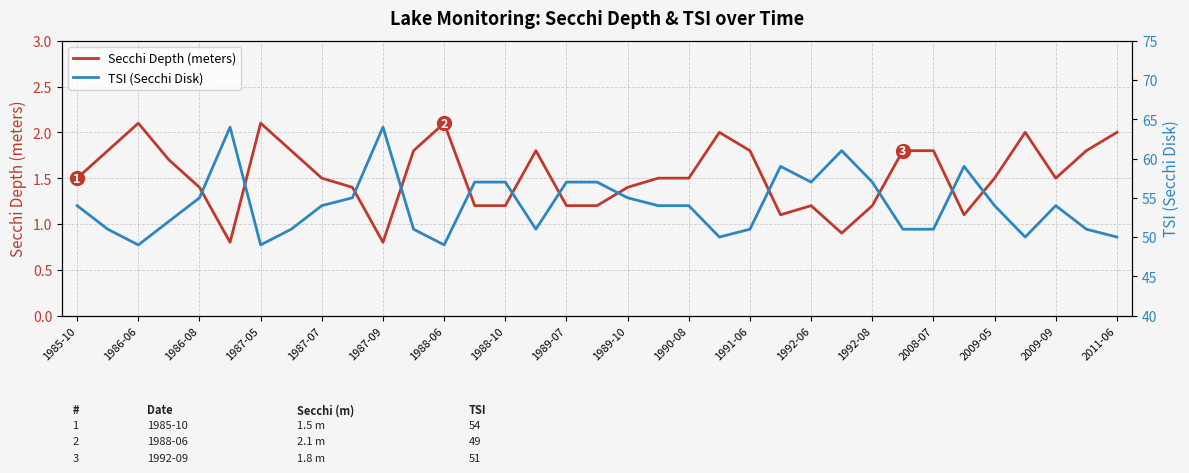

The Secchi Depth (meters) series shows 1.6 at 1989-07. True or false?

False